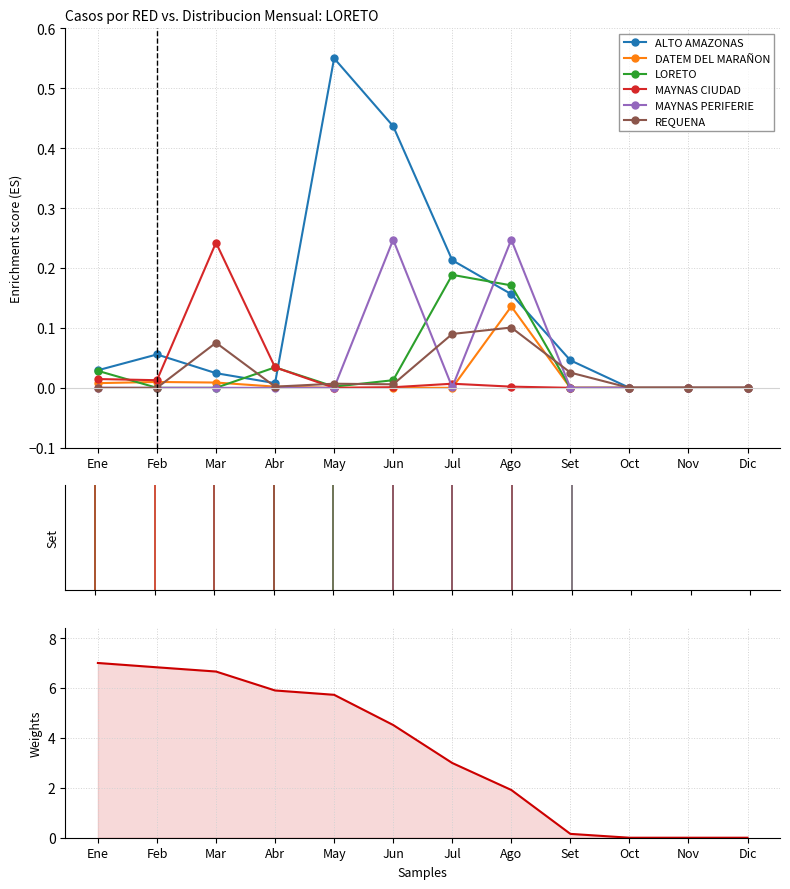

Reading left to right, list all the values displayed in this chart.

ALTO AMAZONAS: Ene=0.0	Feb=0.1	Mar=0.0	Abr=0.0	May=0.6	Jun=0.4	Jul=0.2	Ago=0.2	Set=0.0	Oct=0.0	Nov=0.0	Dic=0.0
DATEM DEL MARAÑON: Ene=0.0	Feb=0.0	Mar=0.0	Abr=0.0	May=0.0	Jun=0.0	Jul=0.0	Ago=0.1	Set=0.0	Oct=0.0	Nov=0.0	Dic=0.0
LORETO: Ene=0.0	Feb=0.0	Mar=0.0	Abr=0.0	May=0.0	Jun=0.0	Jul=0.2	Ago=0.2	Set=0.0	Oct=0.0	Nov=0.0	Dic=0.0
MAYNAS CIUDAD: Ene=0.0	Feb=0.0	Mar=0.2	Abr=0.0	May=0.0	Jun=0.0	Jul=0.0	Ago=0.0	Set=0.0	Oct=0.0	Nov=0.0	Dic=0.0
MAYNAS PERIFERIE: Ene=0.0	Feb=0.0	Mar=0.0	Abr=0.0	May=0.0	Jun=0.2	Jul=0.0	Ago=0.2	Set=0.0	Oct=0.0	Nov=0.0	Dic=0.0
REQUENA: Ene=0.0	Feb=0.0	Mar=0.1	Abr=0.0	May=0.0	Jun=0.0	Jul=0.1	Ago=0.1	Set=0.0	Oct=0.0	Nov=0.0	Dic=0.0